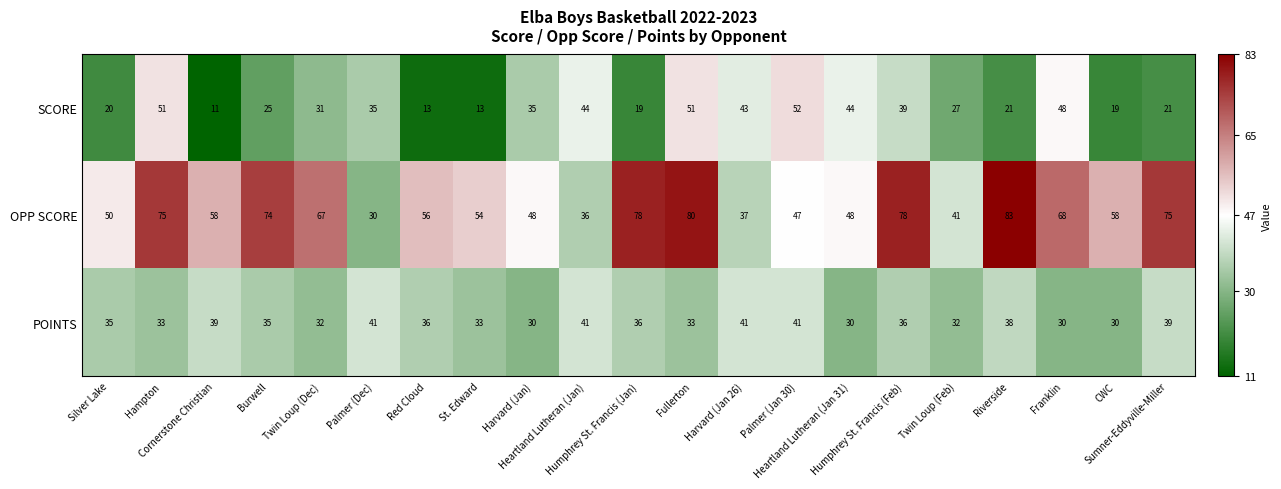

Which series has the largest range (max minus min)?

OPP SCORE